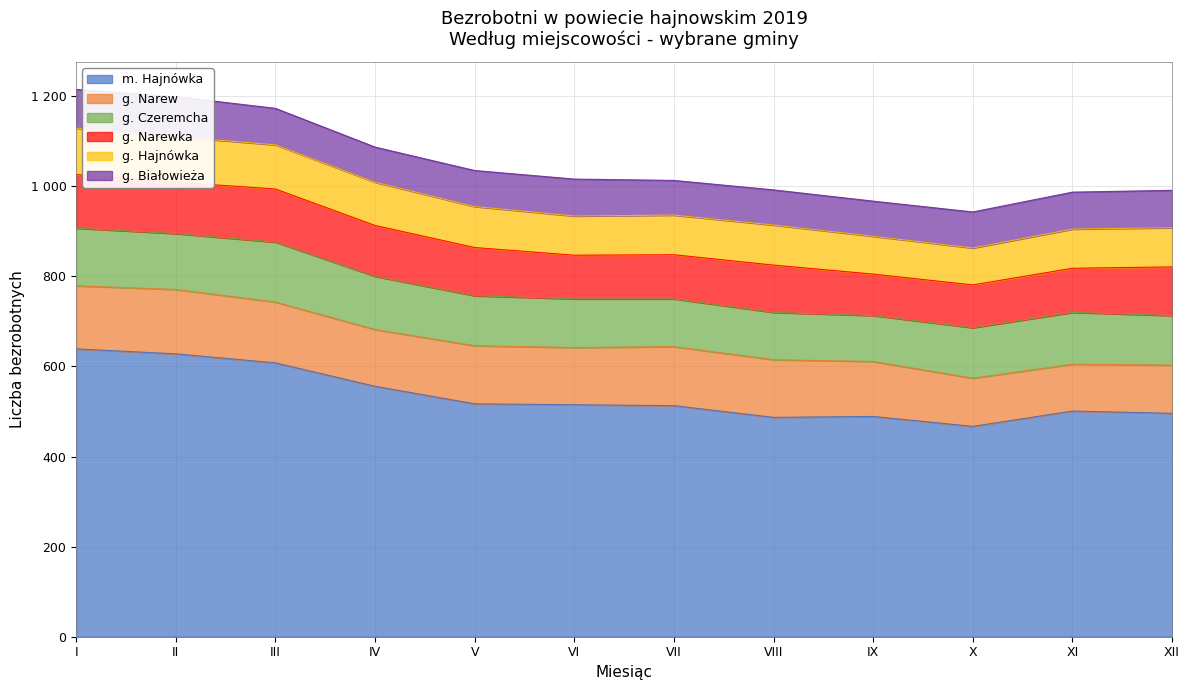

Does the chart display data point markers on the line(s)?

No